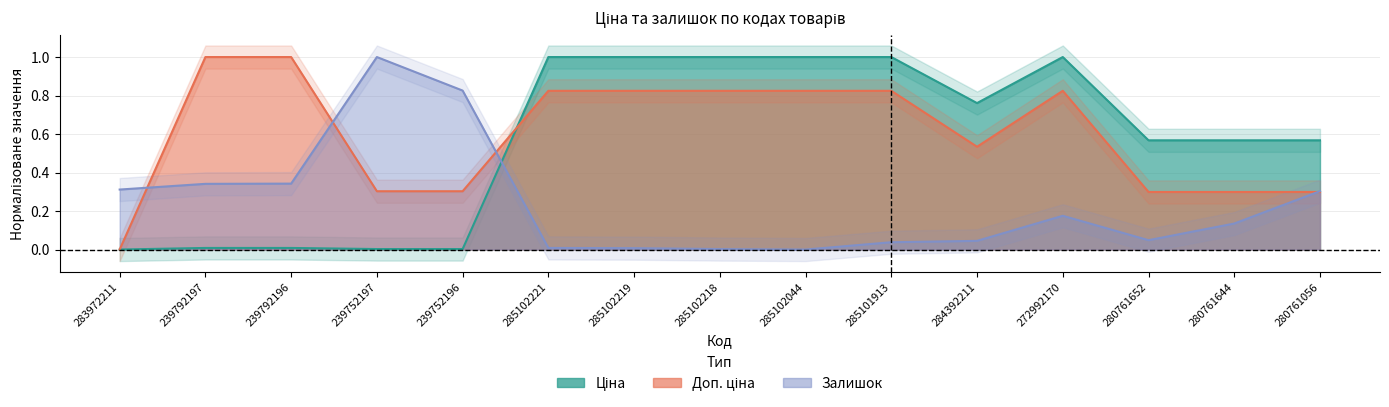

Reading left to right, transcribe all the data shown in this chart.

Ціна: 0.0	0.0	0.0	0.0	0.0	1.0	1.0	1.0	1.0	1.0	0.8	1.0	0.6	0.6	0.6
Доп. ціна: 0.0	1.0	1.0	0.3	0.3	0.8	0.8	0.8	0.8	0.8	0.5	0.8	0.3	0.3	0.3
Залишок: 0.3	0.3	0.3	1.0	0.8	0.0	0.0	0.0	0.0	0.0	0.0	0.2	0.0	0.1	0.3